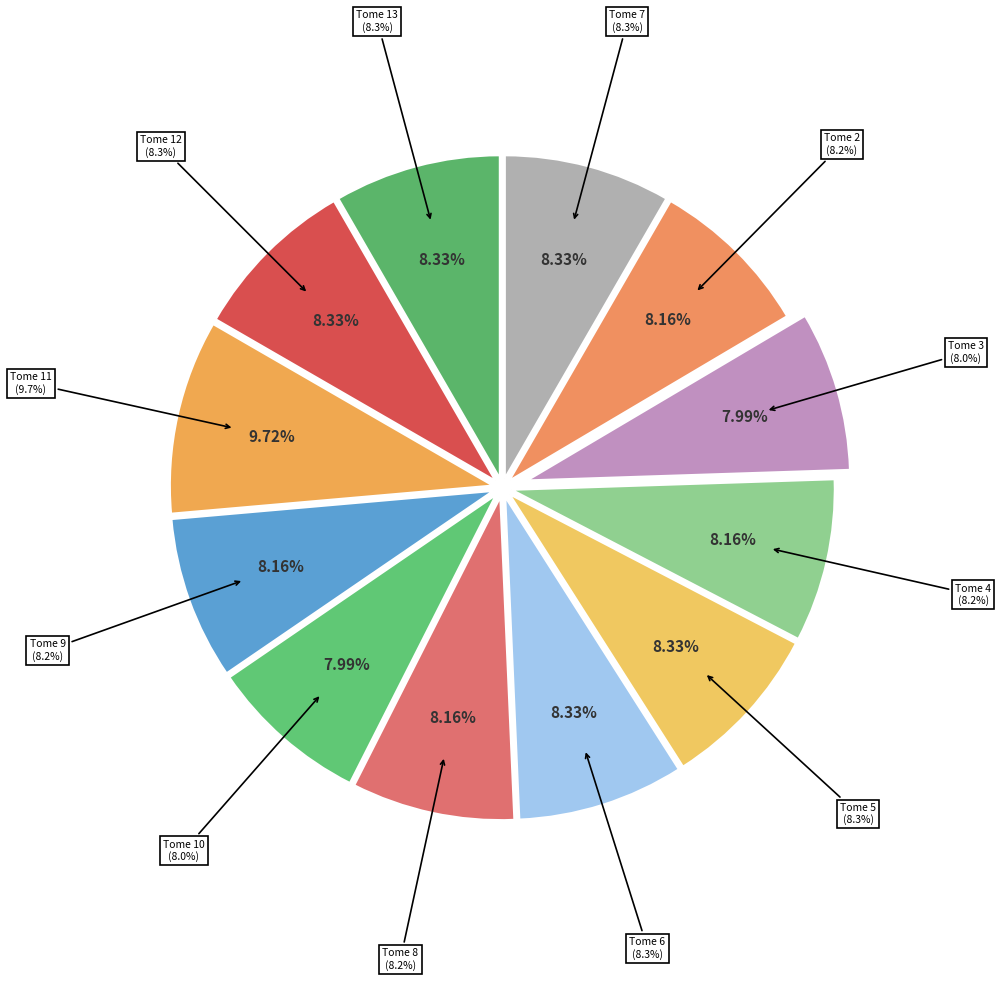

To the nearest percent, what percentage of the pie is Tome 6 (id:50)?

8%